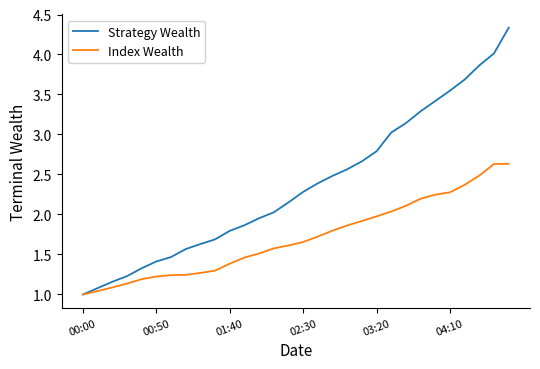

List the series in order of their overall mean, highest first.

Strategy Wealth, Index Wealth